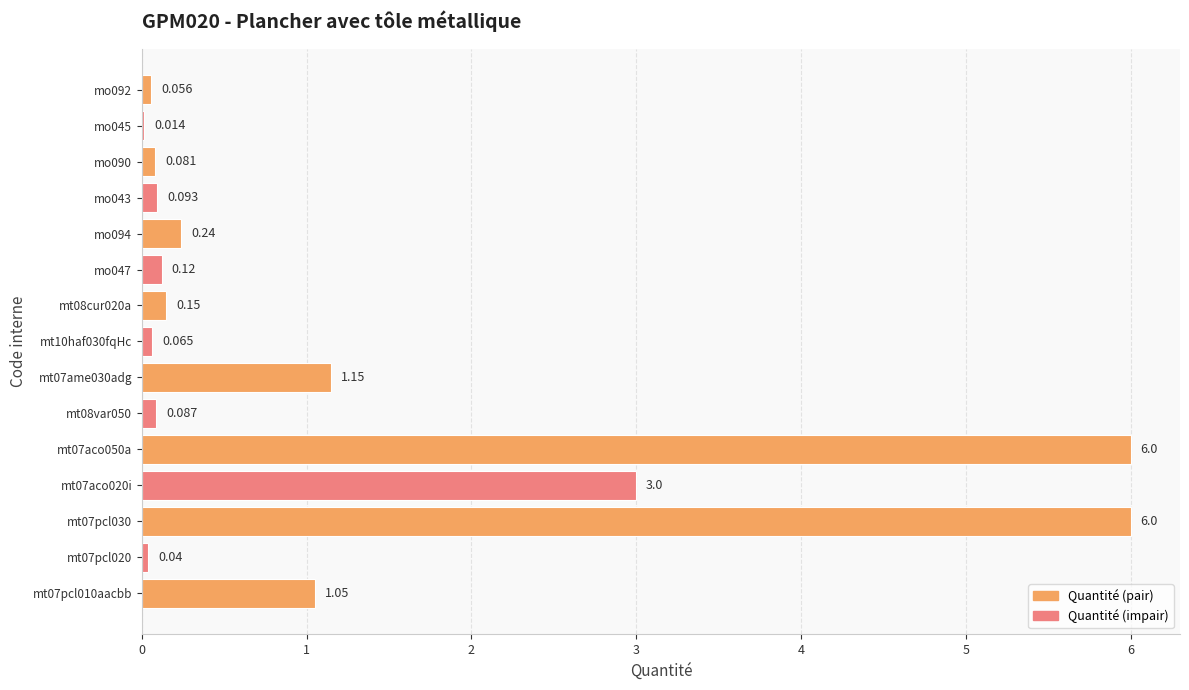

What is the difference between the maximum and minimum values?

6.0